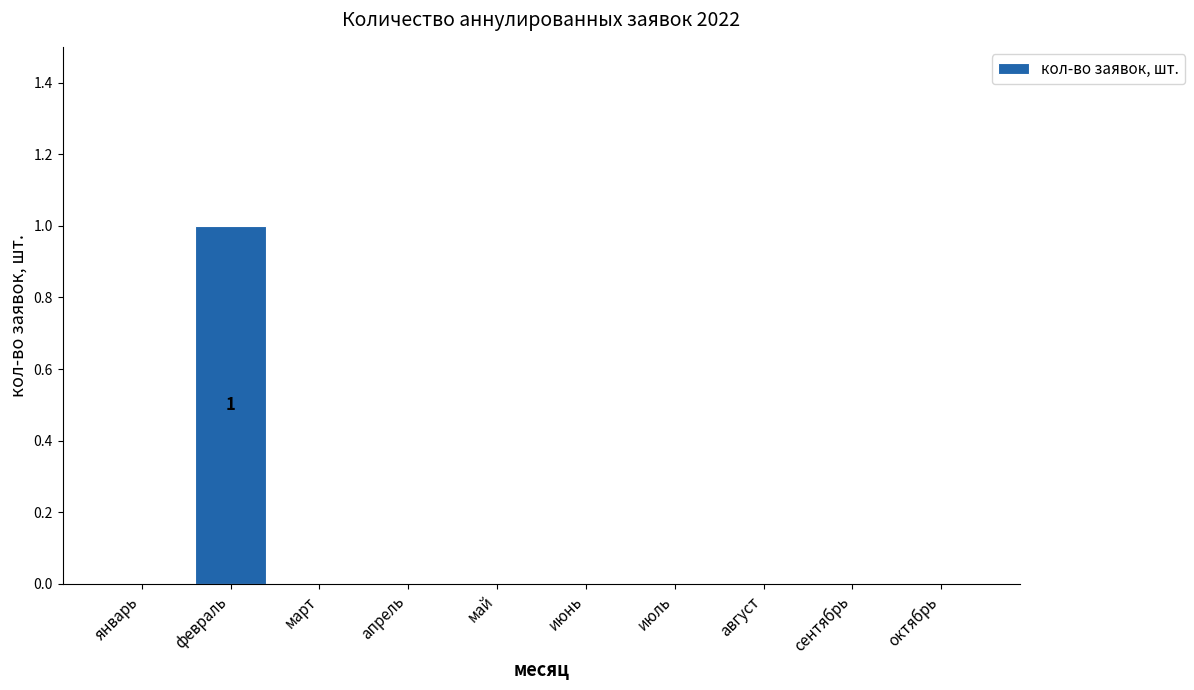

Is it true that the value at февраль is 1?

True